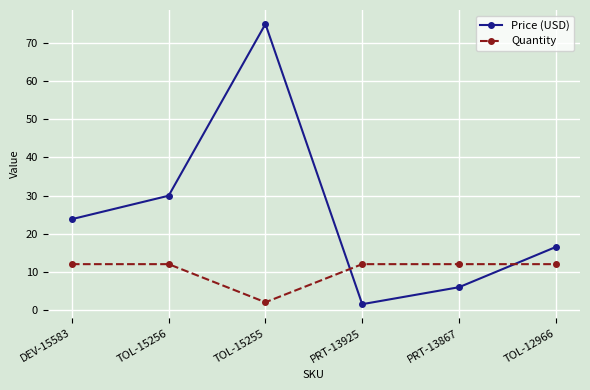

Which series changed the most between PRT-13867 and TOL-12966?

Price (USD)